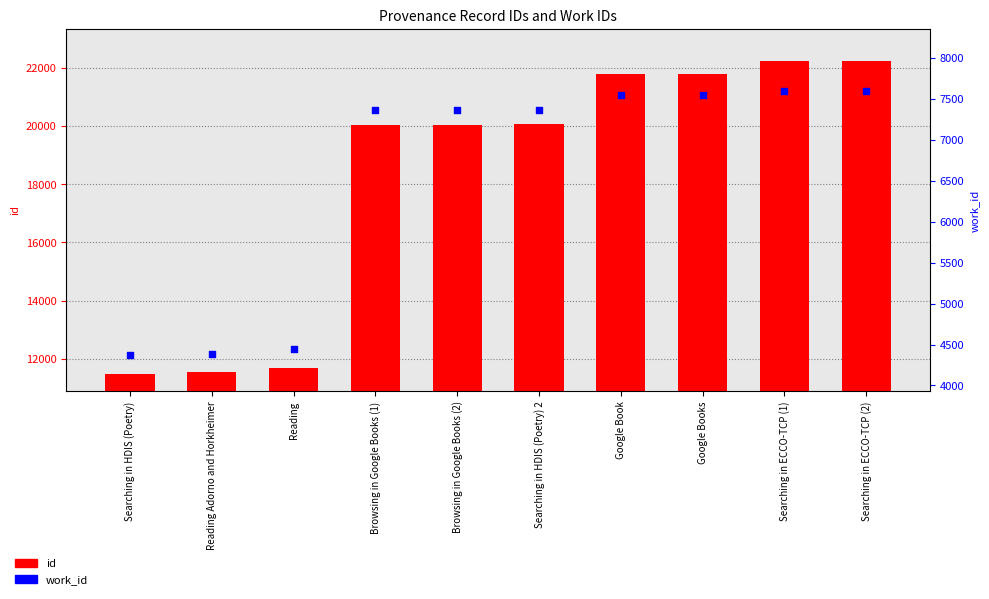

At how many categories does at least one series exceed 16017?

7